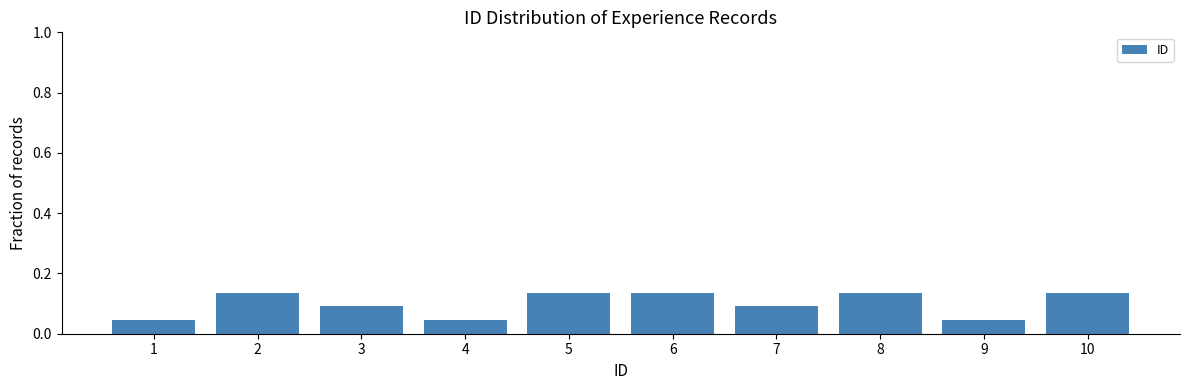

Reading left to right, transcribe this chart: for each bar, give the range it covers on the x-axis and its height. The values are not printed on the chart, so give them approximately, as read against the axis.

0.5 to 1.5: 0.04
1.5 to 2.5: 0.14
2.5 to 3.5: 0.10
3.5 to 4.5: 0.04
4.5 to 5.5: 0.14
5.5 to 6.5: 0.14
6.5 to 7.5: 0.10
7.5 to 8.5: 0.14
8.5 to 9.5: 0.04
9.5 to 10.5: 0.14